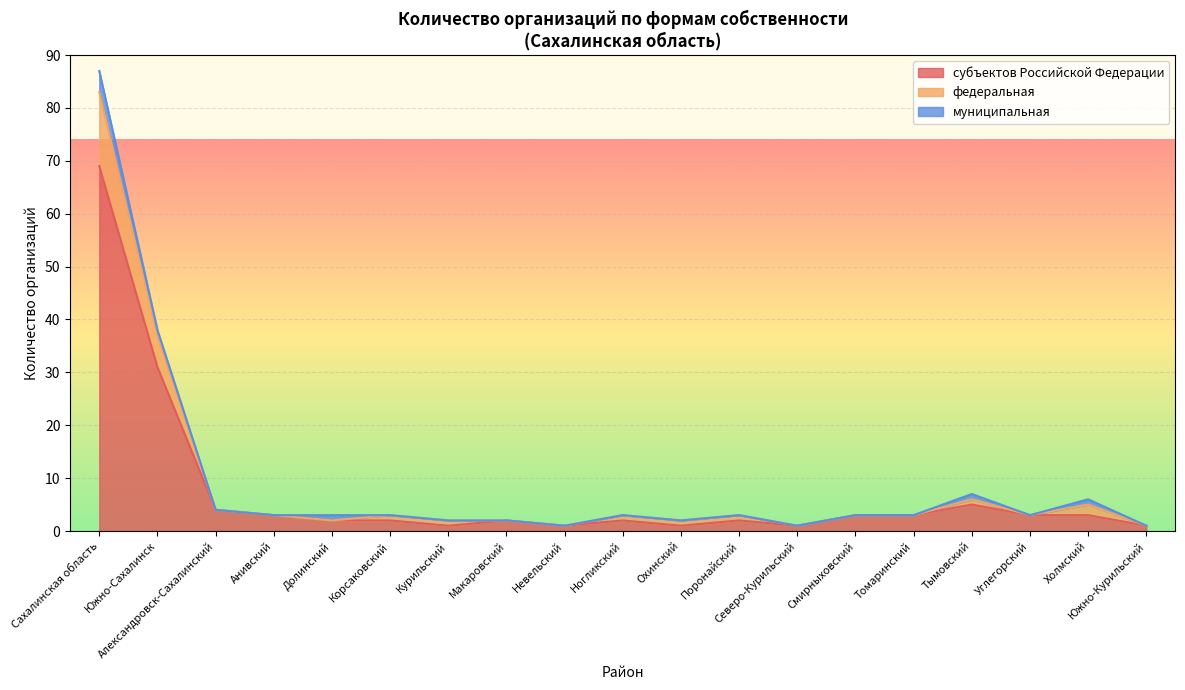

The субъектов Российской Федерации series shows 3 at Углегорский. True or false?

True